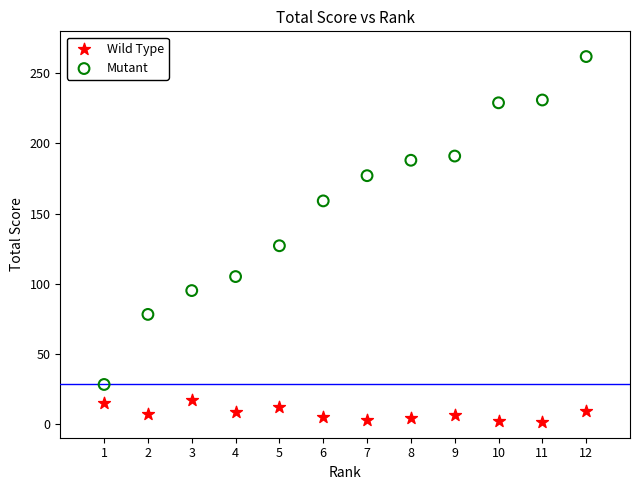

Which series reaches the maximum Y coordinate?

Mutant